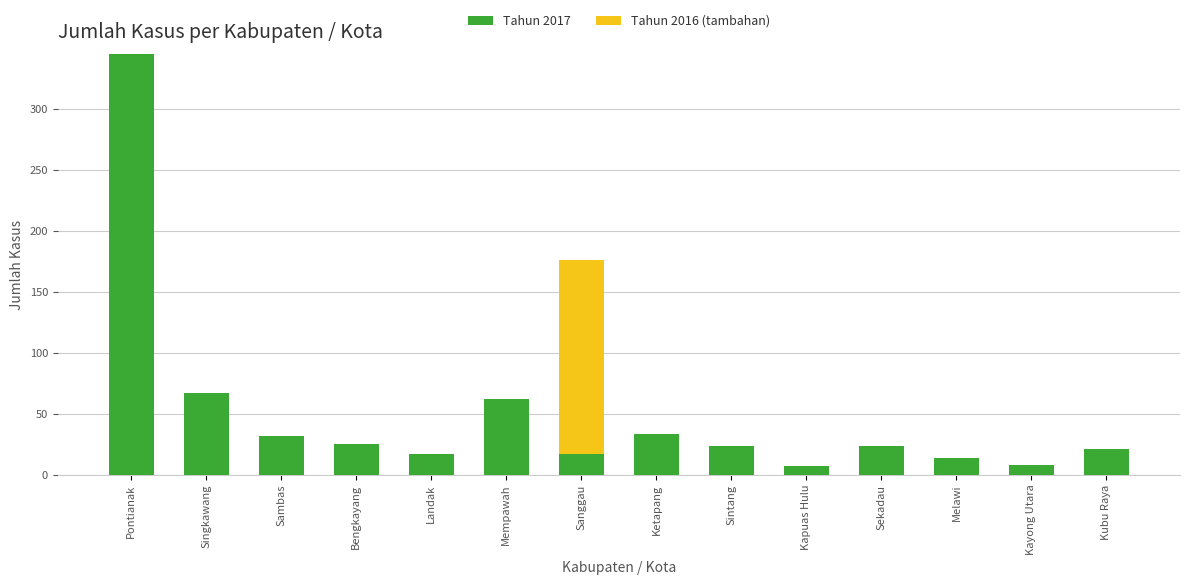

Are the bars horizontal?

No